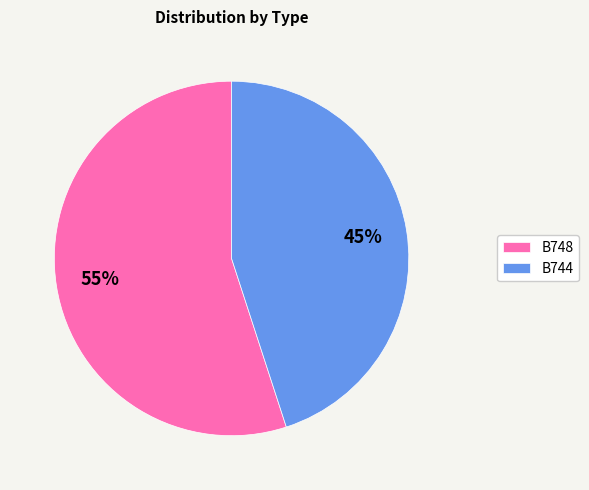

What percentage is the B748 slice, to the nearest percent?

55%